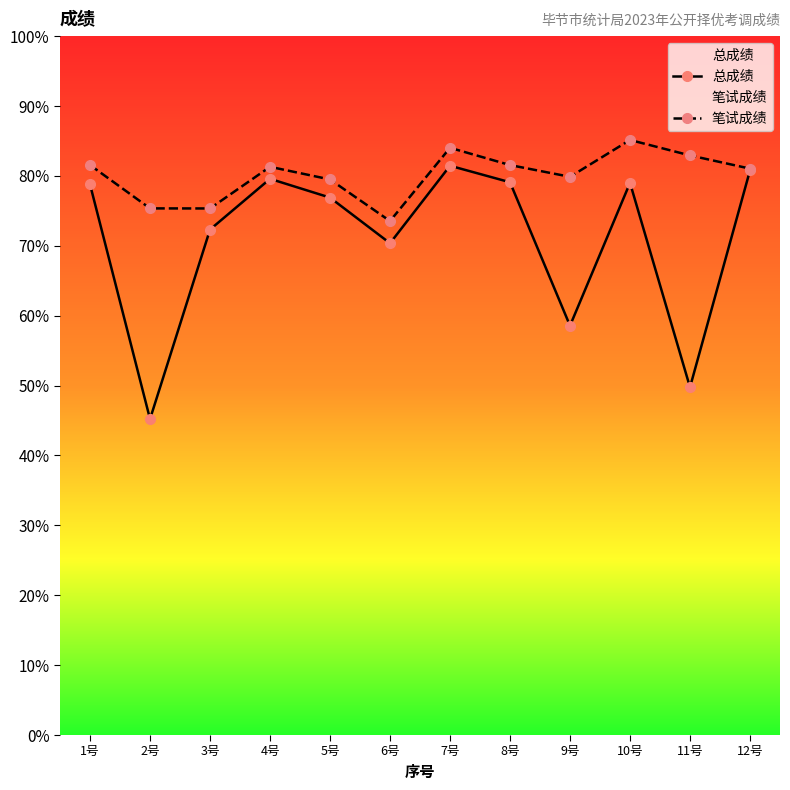

Is it true that 总成绩 equals 80.8 at 12号?

True